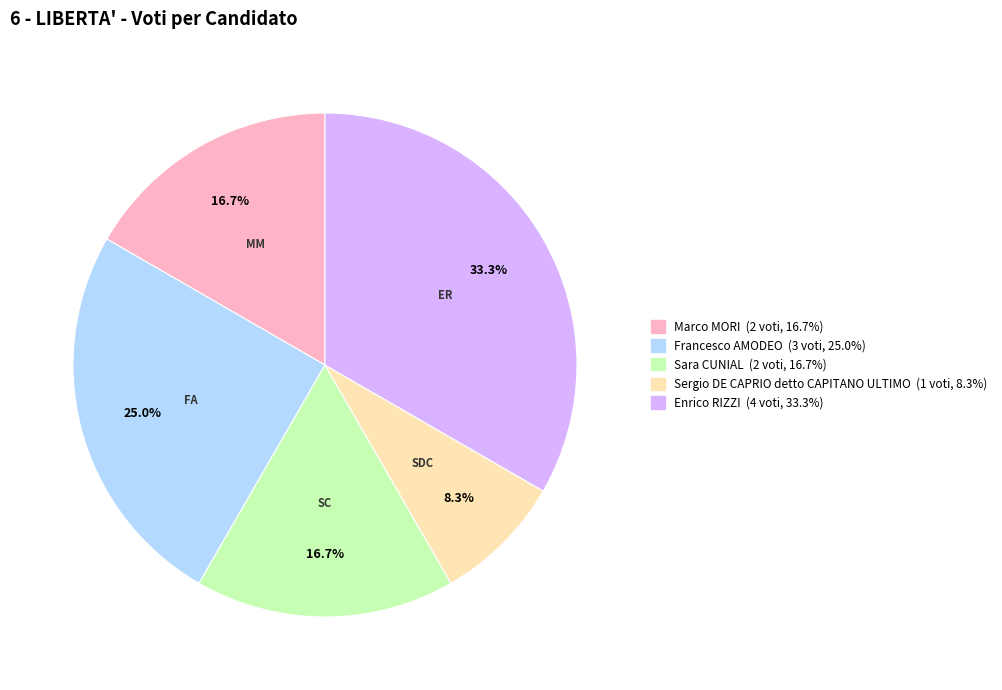

True or false: Francesco AMODEO accounts for 25% of the total.

True